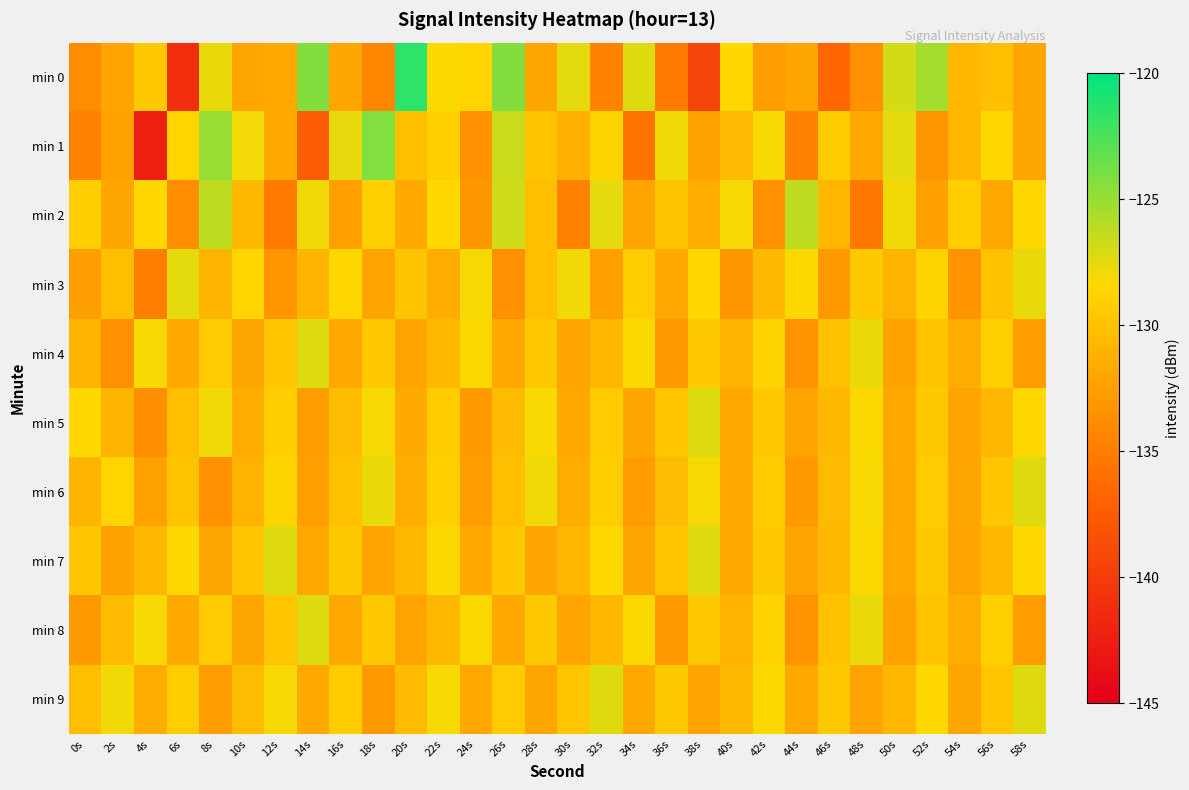

Which series has the widest spread of values?

min 0